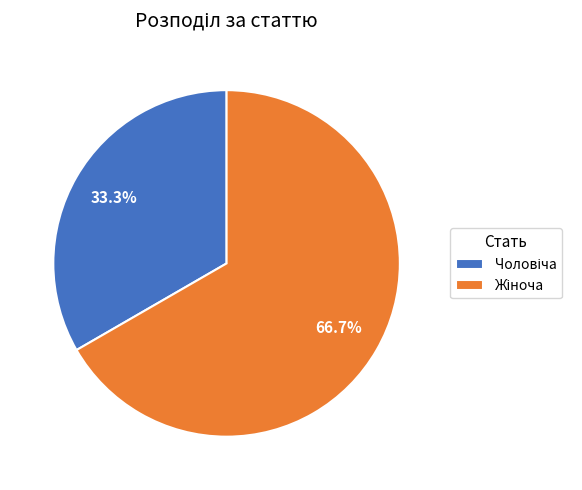

Is there a majority slice in this chart?

Yes